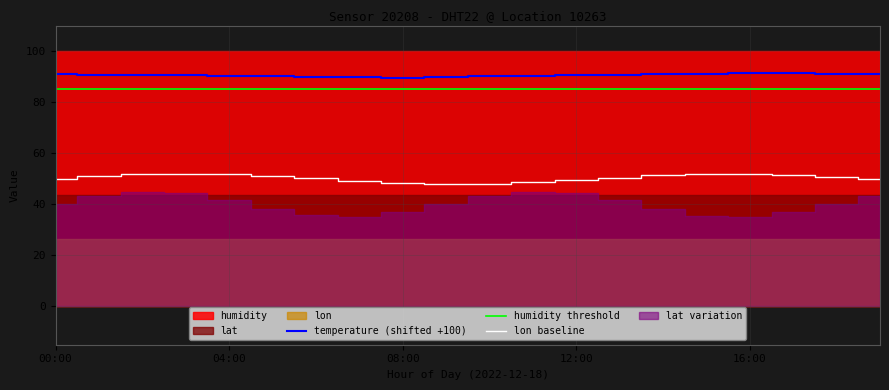

Does the chart display data point markers on the line(s)?

No